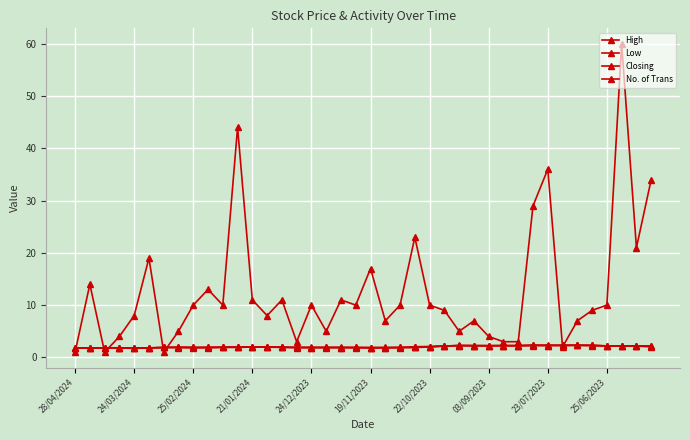

How many lines are shown in the chart?

4